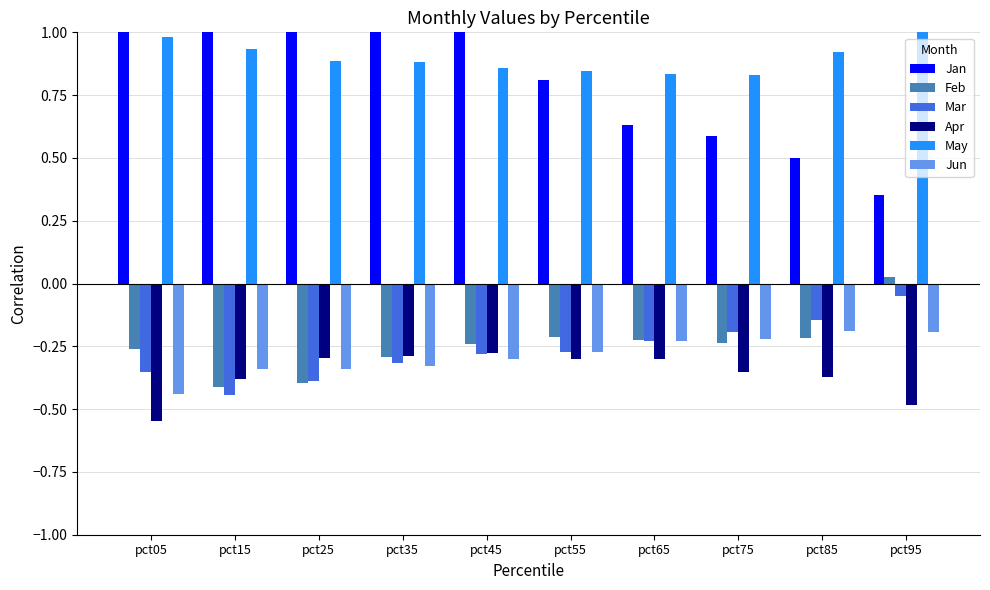

Reading left to right, extract all data points from this chart.

Jan: pct05=2.5	pct15=2.5	pct25=2.0	pct35=1.4	pct45=1.0	pct55=0.8	pct65=0.6	pct75=0.6	pct85=0.5	pct95=0.4
Feb: pct05=-0.3	pct15=-0.4	pct25=-0.4	pct35=-0.3	pct45=-0.2	pct55=-0.2	pct65=-0.2	pct75=-0.2	pct85=-0.2	pct95=0.0
Mar: pct05=-0.4	pct15=-0.4	pct25=-0.4	pct35=-0.3	pct45=-0.3	pct55=-0.3	pct65=-0.2	pct75=-0.2	pct85=-0.1	pct95=-0.0
Apr: pct05=-0.5	pct15=-0.4	pct25=-0.3	pct35=-0.3	pct45=-0.3	pct55=-0.3	pct65=-0.3	pct75=-0.4	pct85=-0.4	pct95=-0.5
May: pct05=1.0	pct15=0.9	pct25=0.9	pct35=0.9	pct45=0.9	pct55=0.8	pct65=0.8	pct75=0.8	pct85=0.9	pct95=1.5
Jun: pct05=-0.4	pct15=-0.3	pct25=-0.3	pct35=-0.3	pct45=-0.3	pct55=-0.3	pct65=-0.2	pct75=-0.2	pct85=-0.2	pct95=-0.2